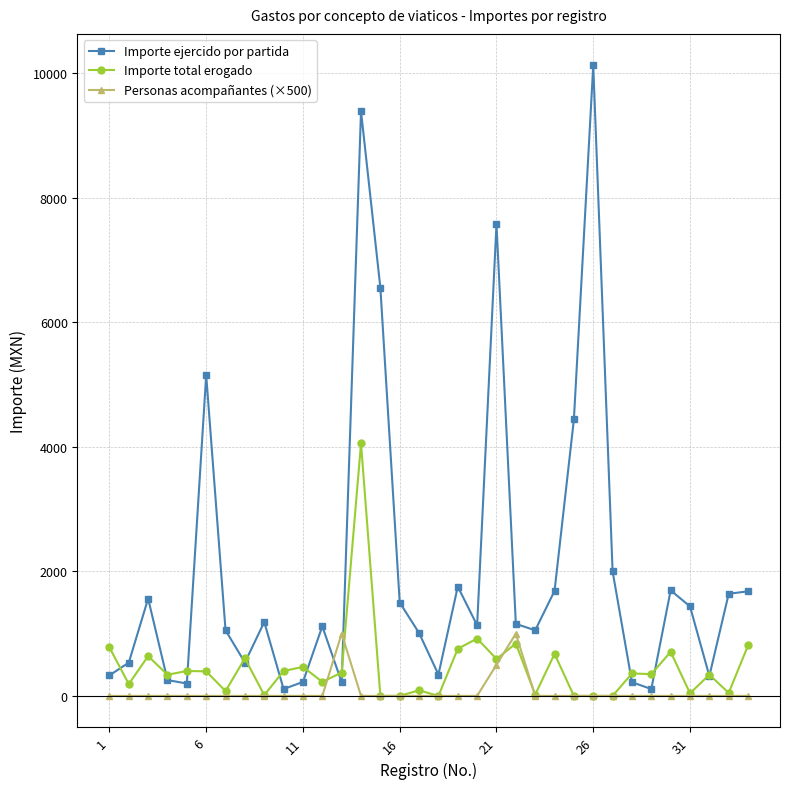

What is the lowest value of the Importe ejercido por partida series?

110.0